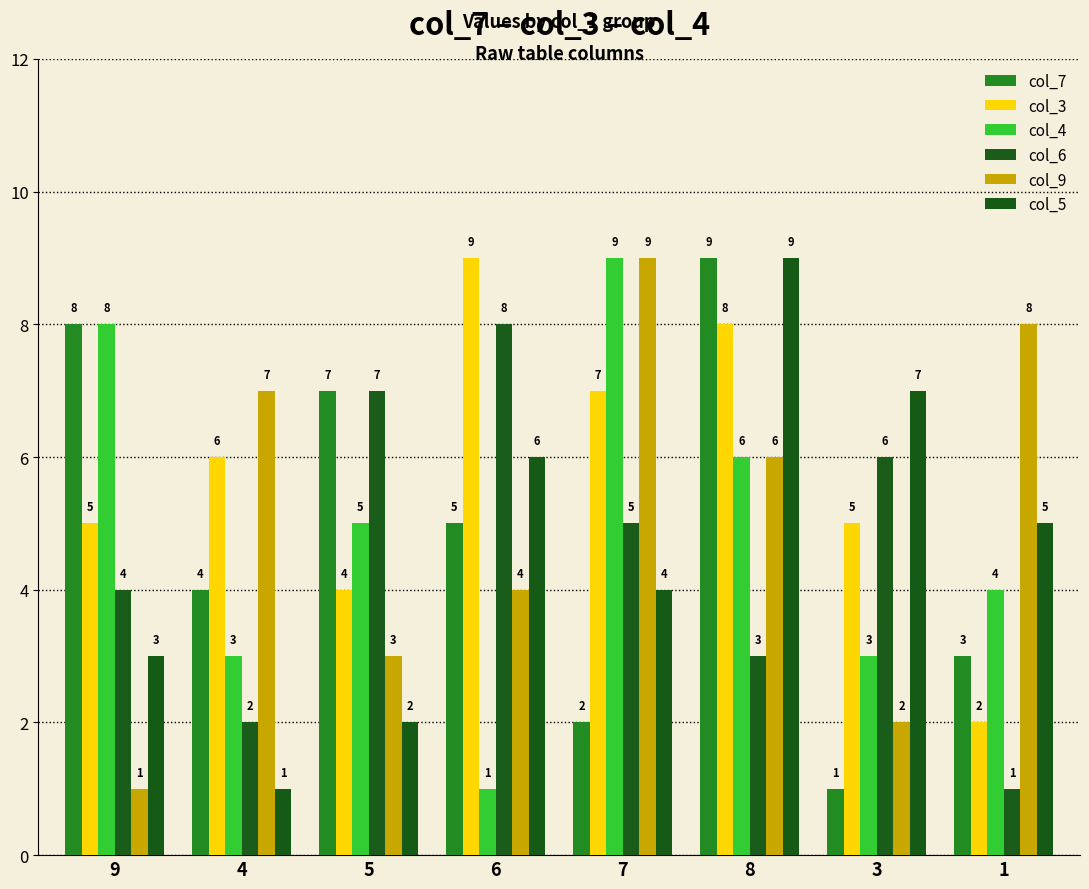

The value of col_6 at 7 is 7. True or false?

False